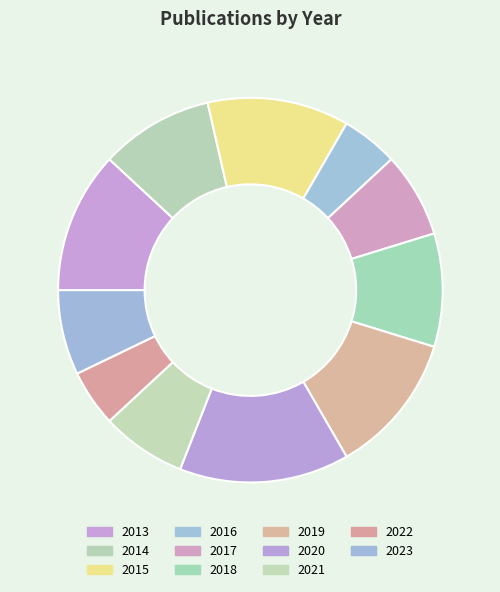

Which category has the smallest portion of the pie?

2016